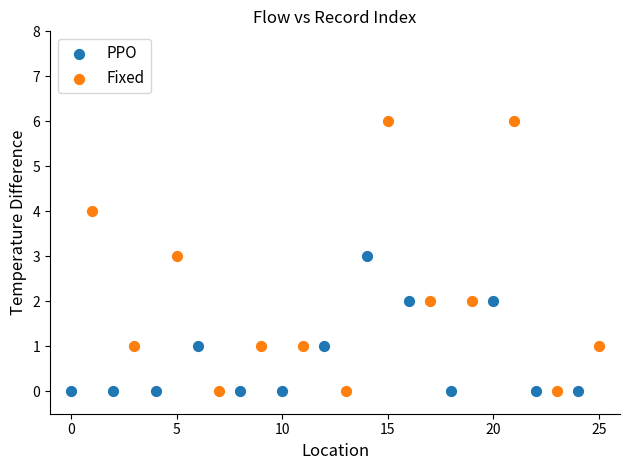

Which series has the widest spread of Y values?

Fixed